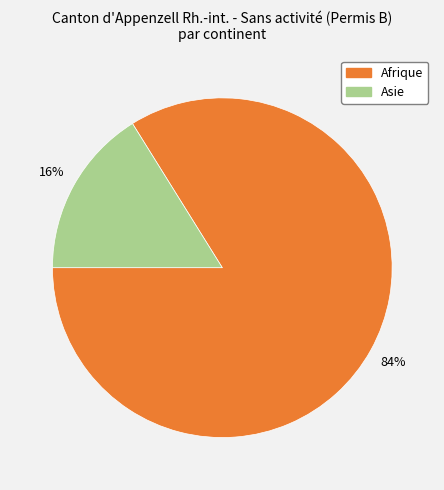

To the nearest percent, what is the difference between the largest and smallest slice percentages?

68%